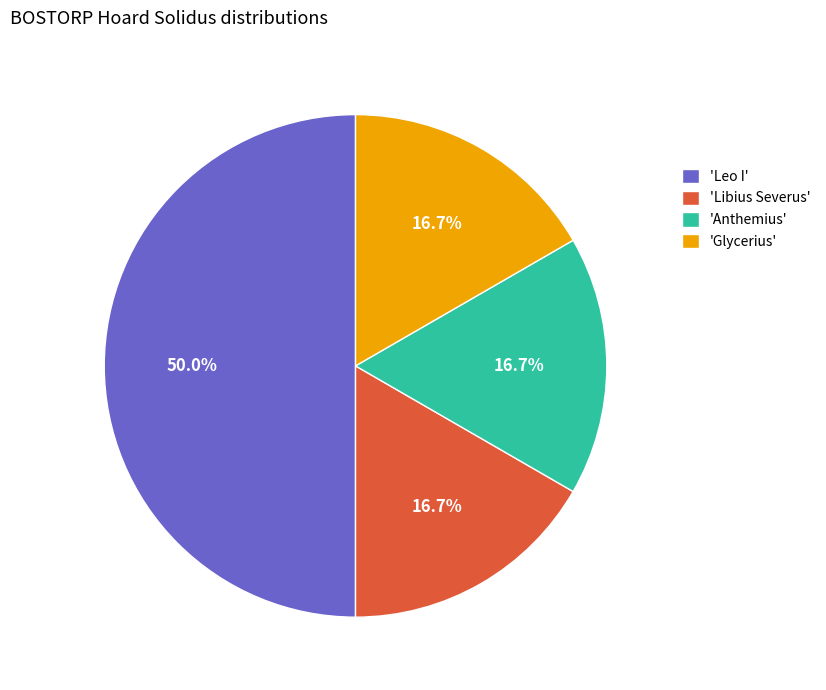

To the nearest percent, what is the difference between the largest and smallest slice percentages?

33%